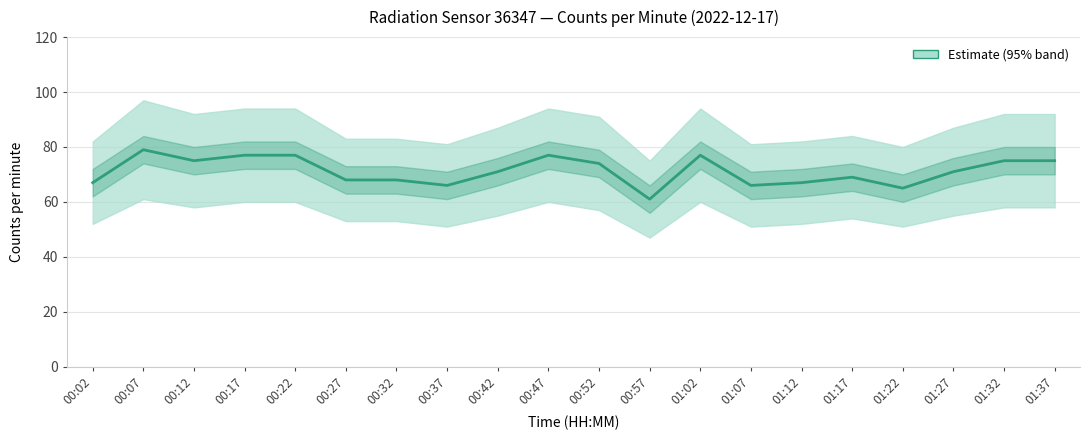

What is the value of the 4th point from the left?

77